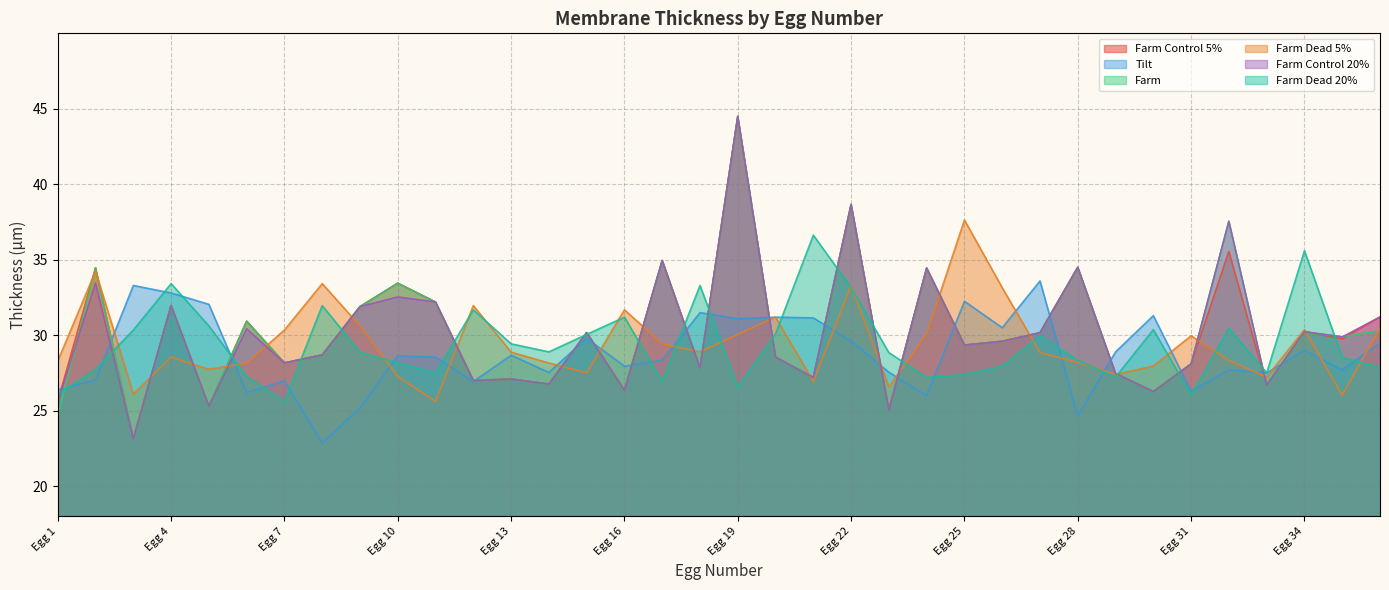

At how many categories does at least one series exceed 27?

36